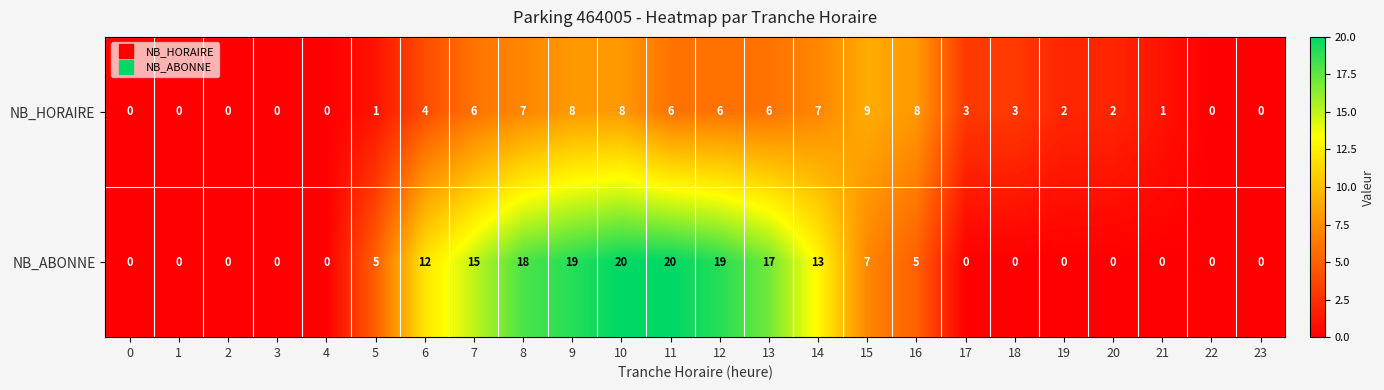

Which series has the largest range (max minus min)?

NB_ABONNE